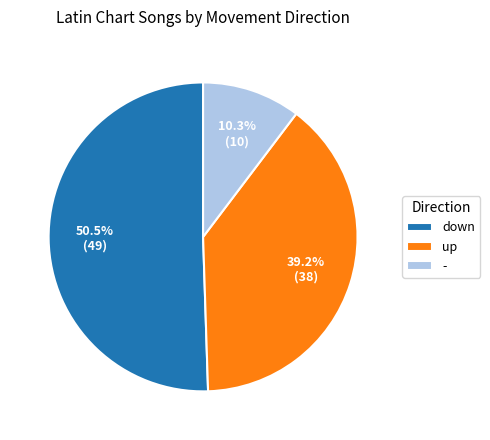

Combined, do down and - account for over 50%?

Yes